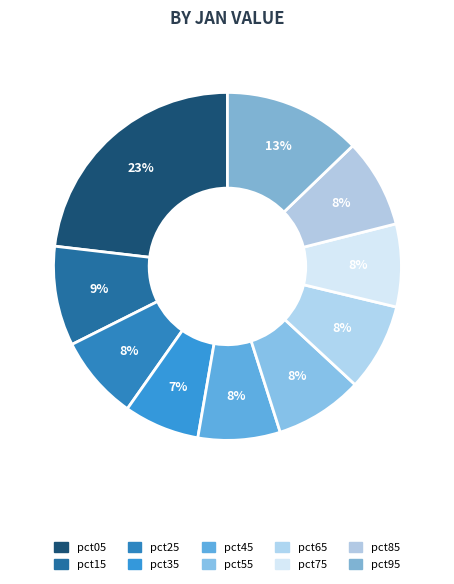

Rank the categories by value from highest to lowest.

pct05, pct95, pct15, pct85, pct55, pct65, pct25, pct75, pct45, pct35